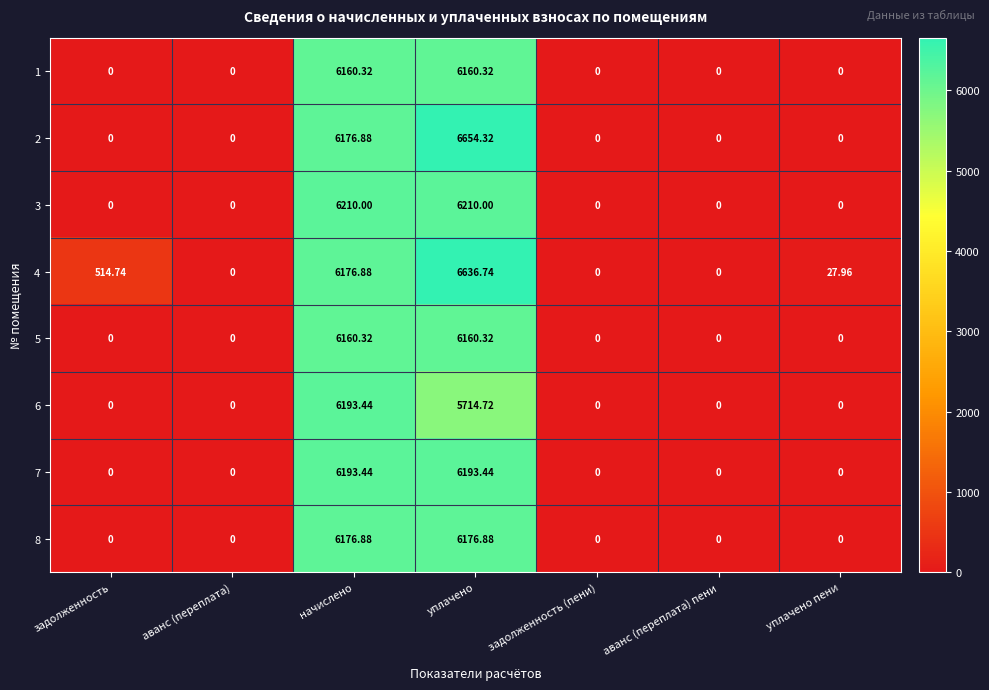

At which label is 2 closest to 3327?

начислено